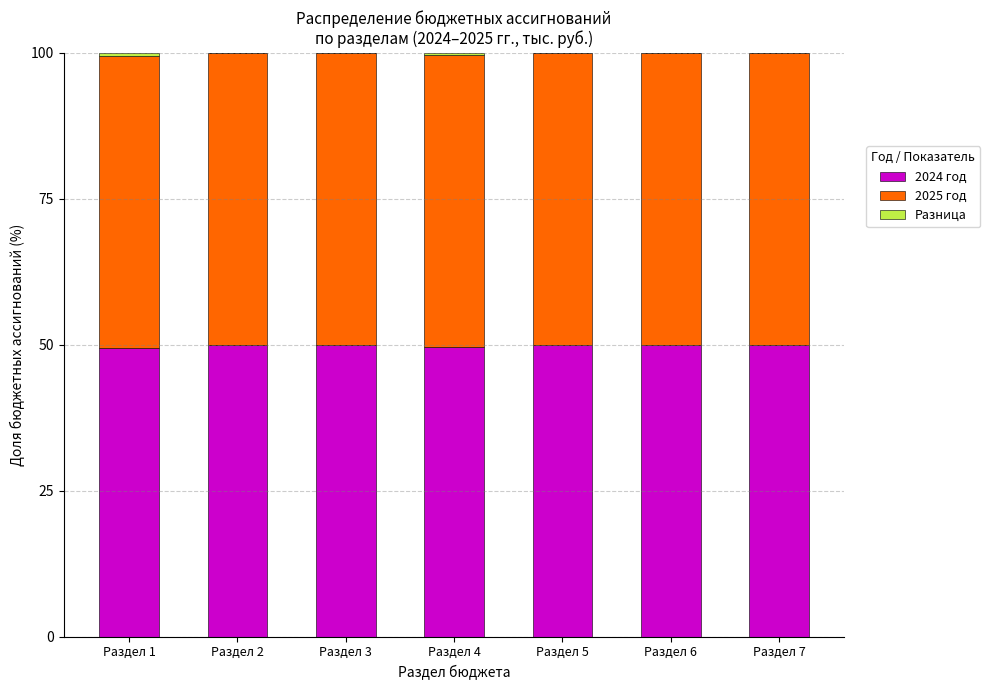

What is the total value across all series at Раздел 3?

100.0